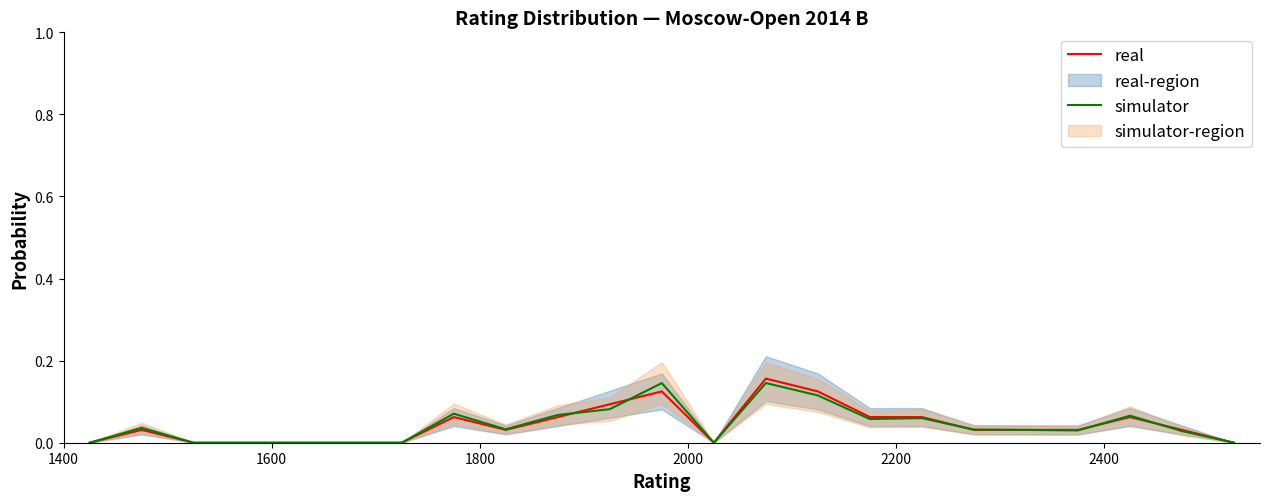

At how many categories does at least one series exceed 0?

15